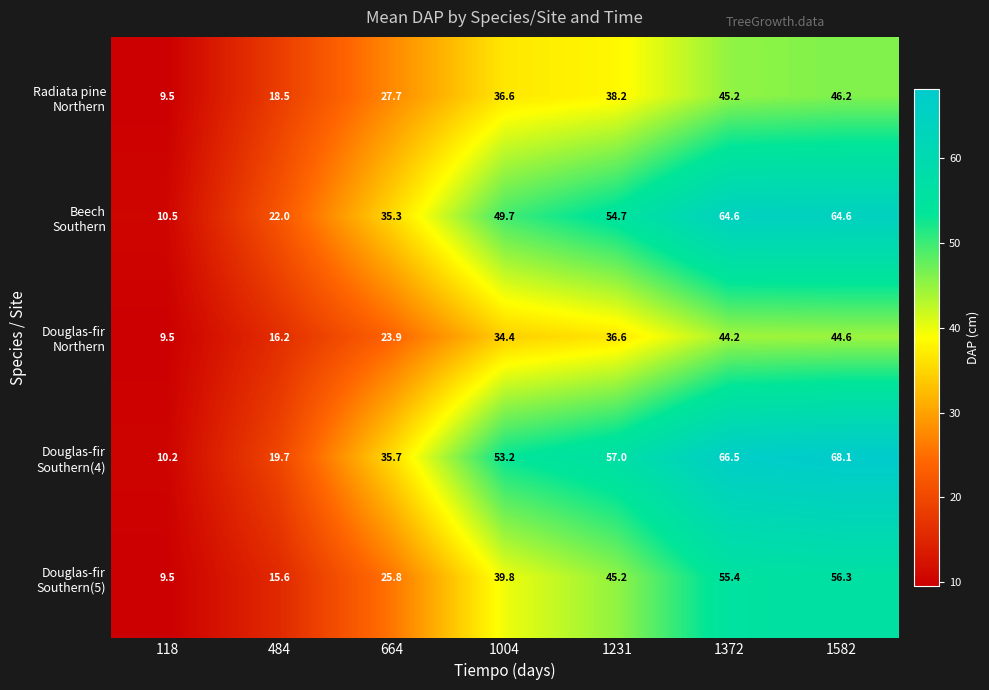

How many data points does each series have?

7